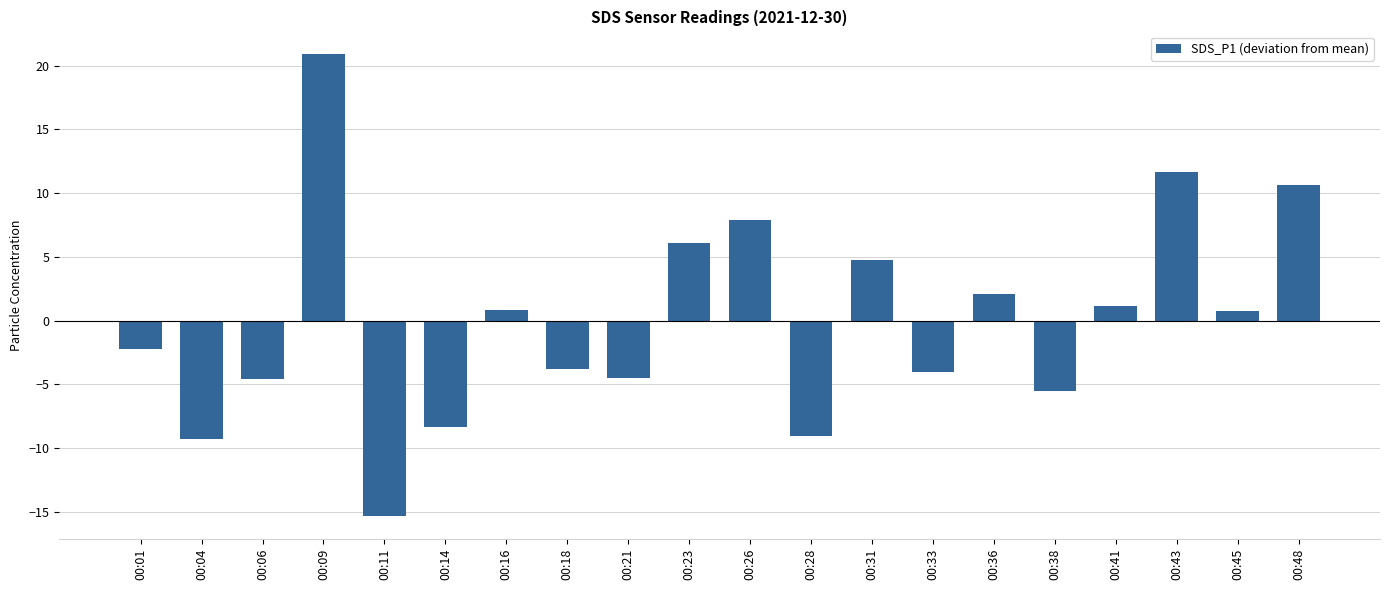

What is the difference between the second highest and second lowest values?

20.9